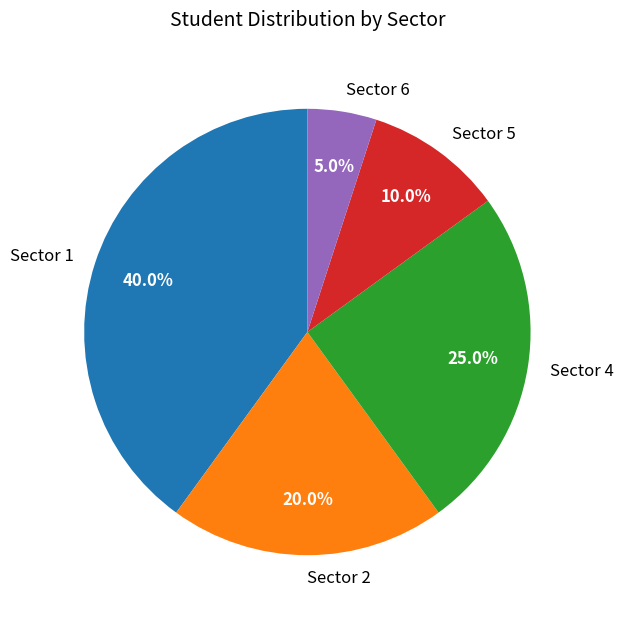

Is the sum of Sector 5 and Sector 4 greater than half?

No